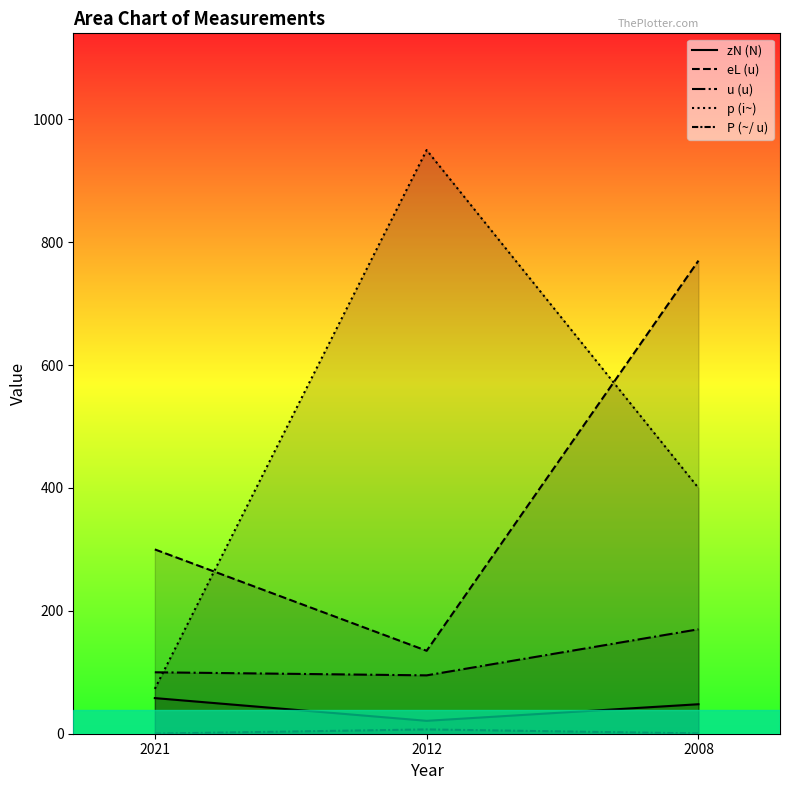

What is the sum of all P (~/ u) values?

7.7